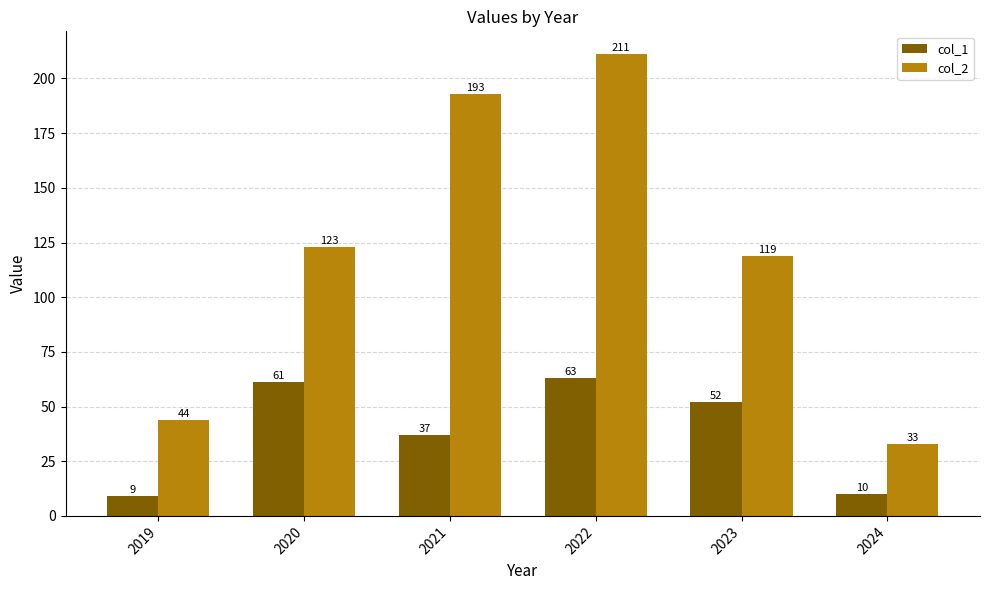

What is the difference between the col_1 values at 2019 and 2024?

1